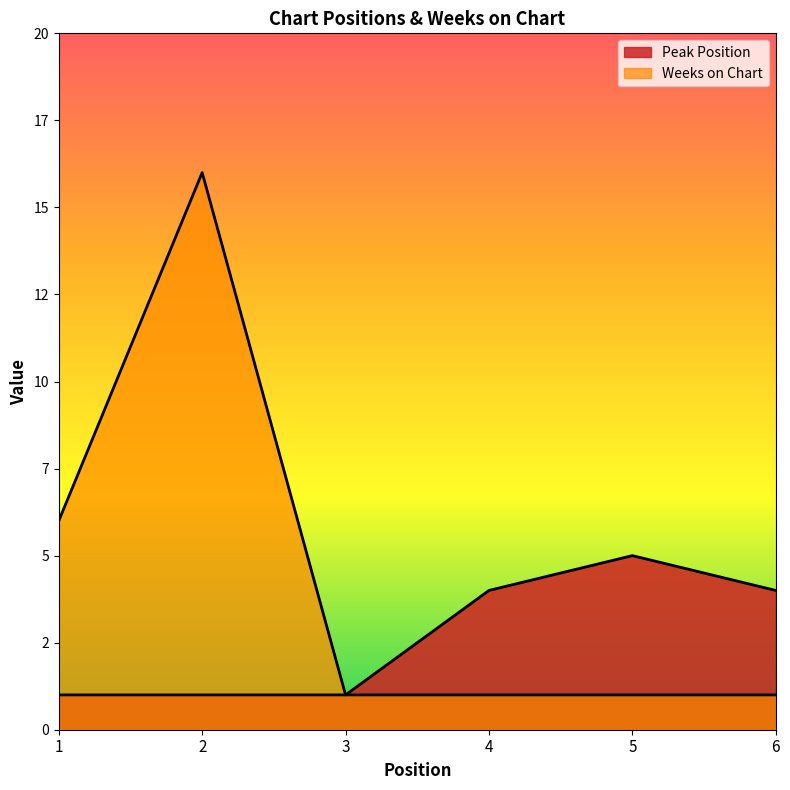

The Weeks on Chart series shows 1 at 5. True or false?

True